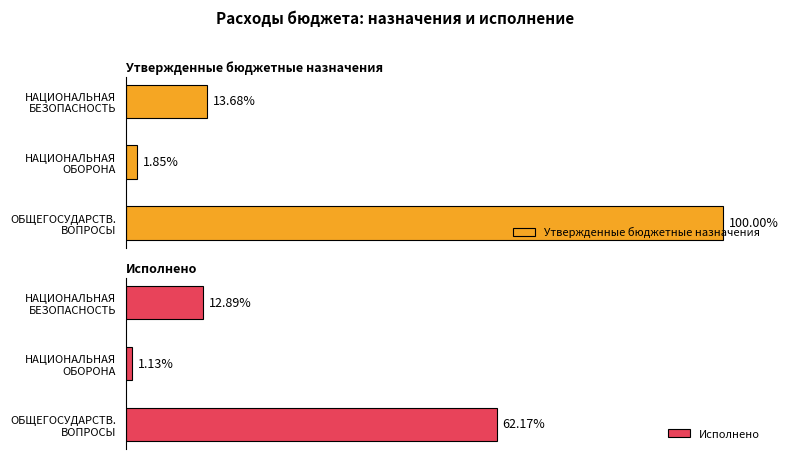

Which series has the largest total across all categories?

Утвержденные бюджетные назначения